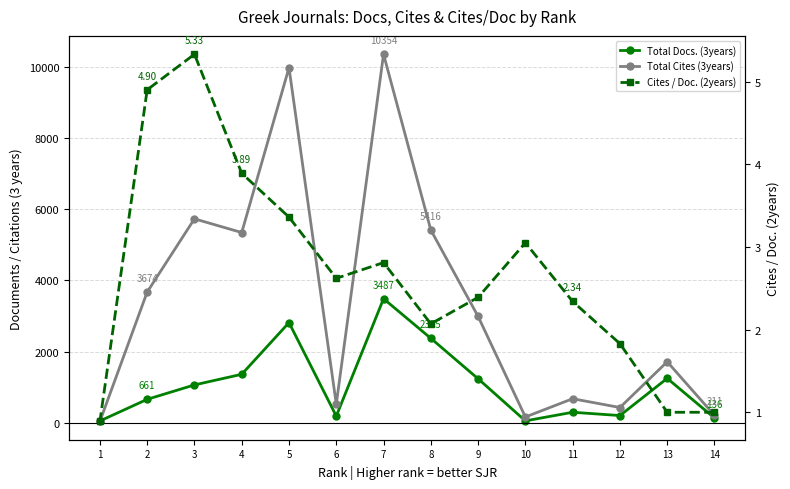

Reading left to right, list all the values displayed in this chart.

Total Docs. (3years): 136.0	1250.0	205.0	298.0	56.0	1239.0	2375.0	3487.0	190.0	2816.0	1364.0	1066.0	661.0	53.0
Total Cites (3years): 211.0	1716.0	431.0	678.0	165.0	2990.0	5416.0	10354.0	526.0	9976.0	5346.0	5731.0	3674.0	42.0
Cites / Doc. (2years): 1.0	1.0	1.8	2.3	3.0	2.4	2.1	2.8	2.6	3.4	3.9	5.3	4.9	0.9